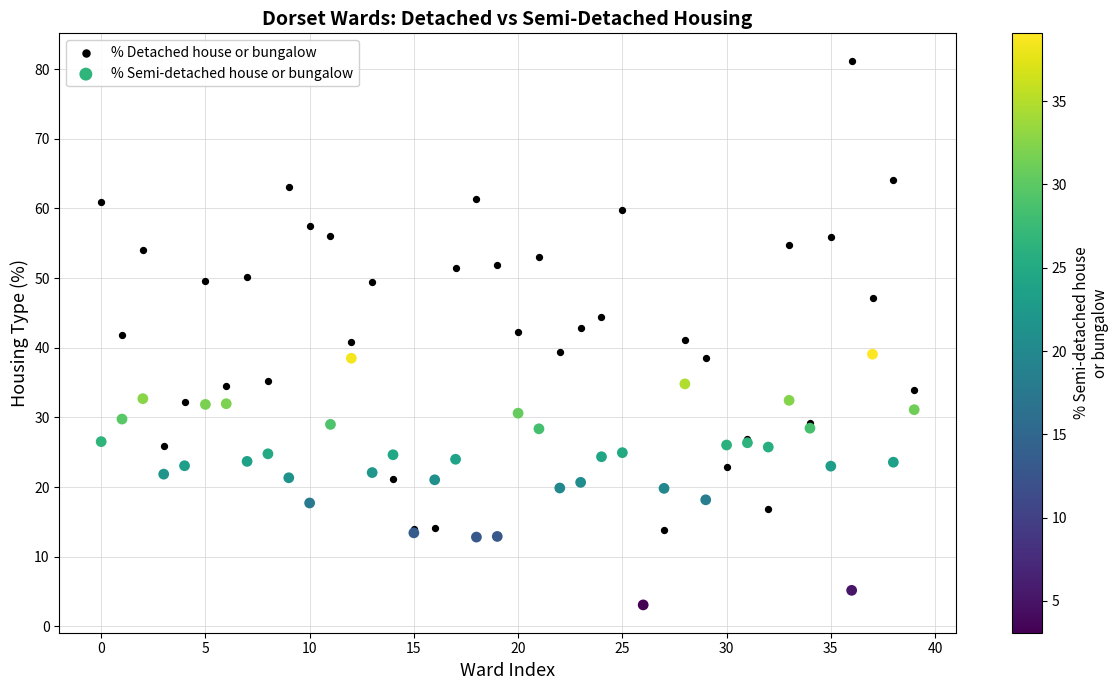

What are all the series names shown in the legend?

% Detached house or bungalow, % Semi-detached house or bungalow